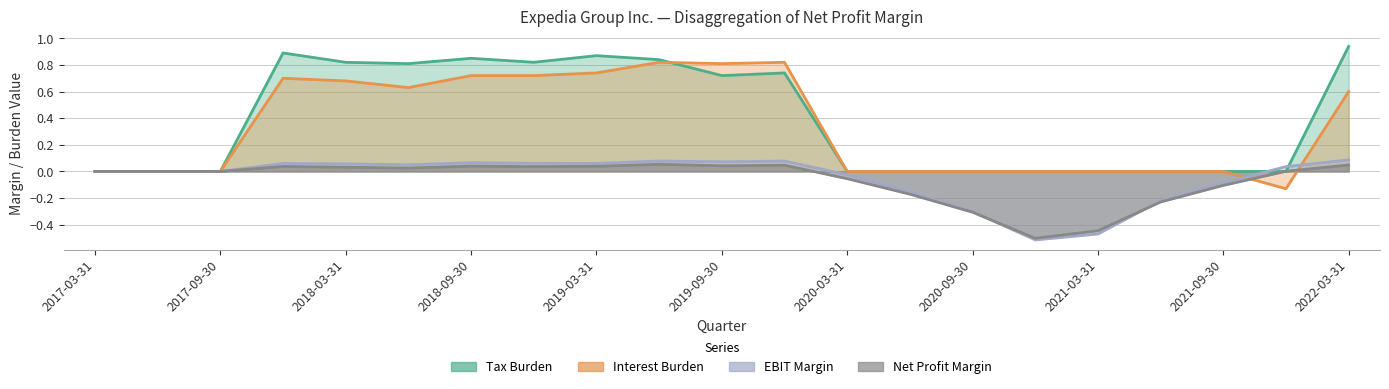

At how many categories does at least one series exceed 0?

11